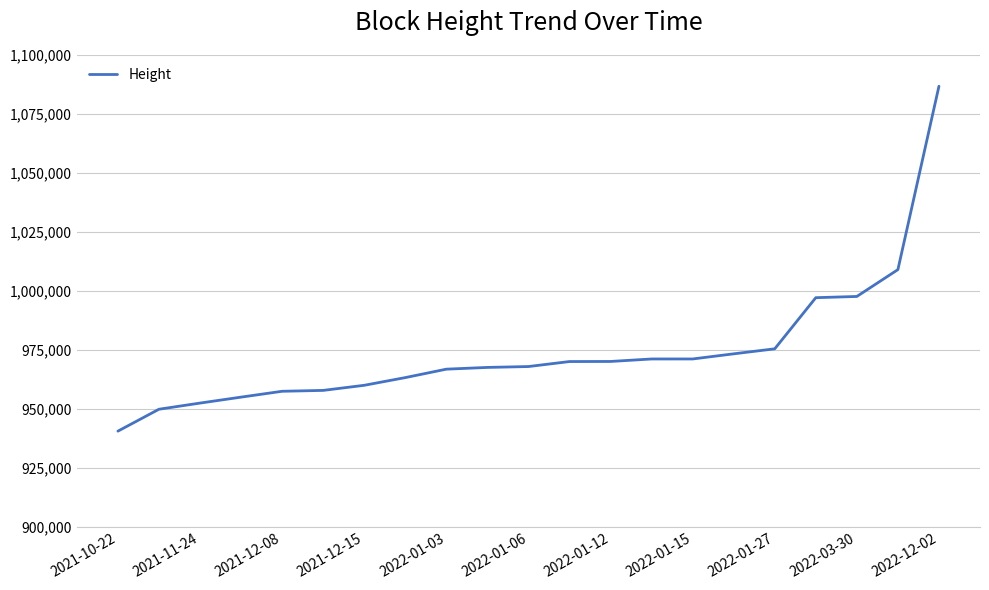

What is the difference between the maximum and minimum values?

146062